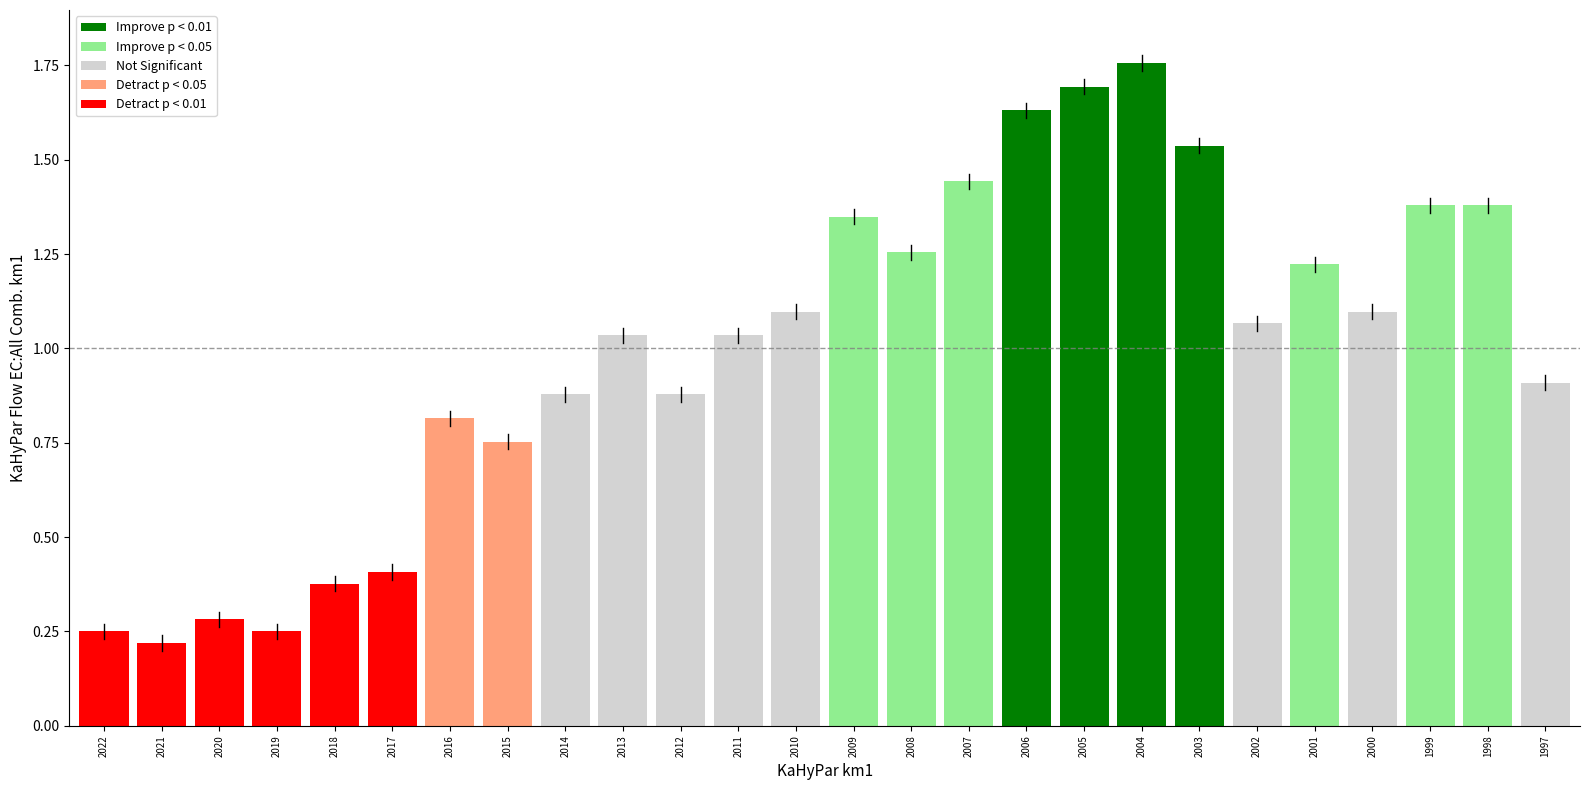

What is the change in value from 2008 to 2006?

+0.4